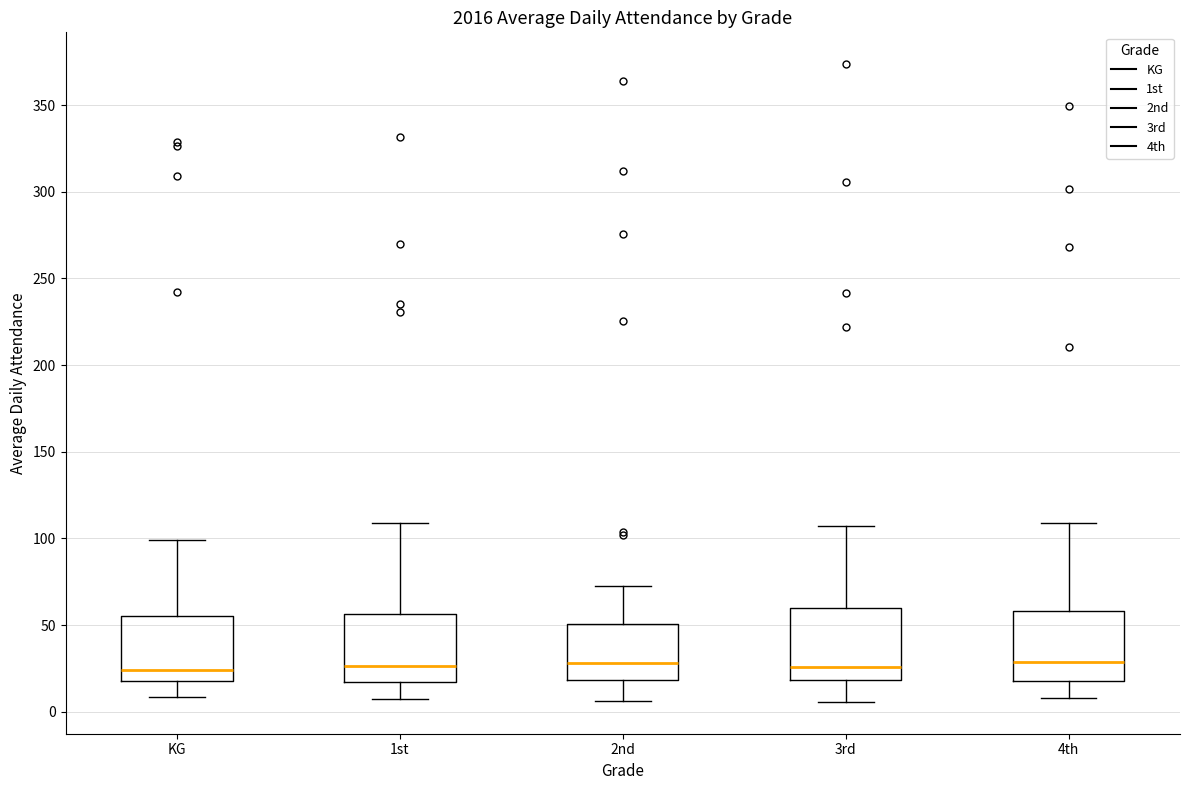

Where does the lower whisker of the box for 4th end on the y-axis? The values are not printed on the chart, so give them approximately, as read against the axis.

10